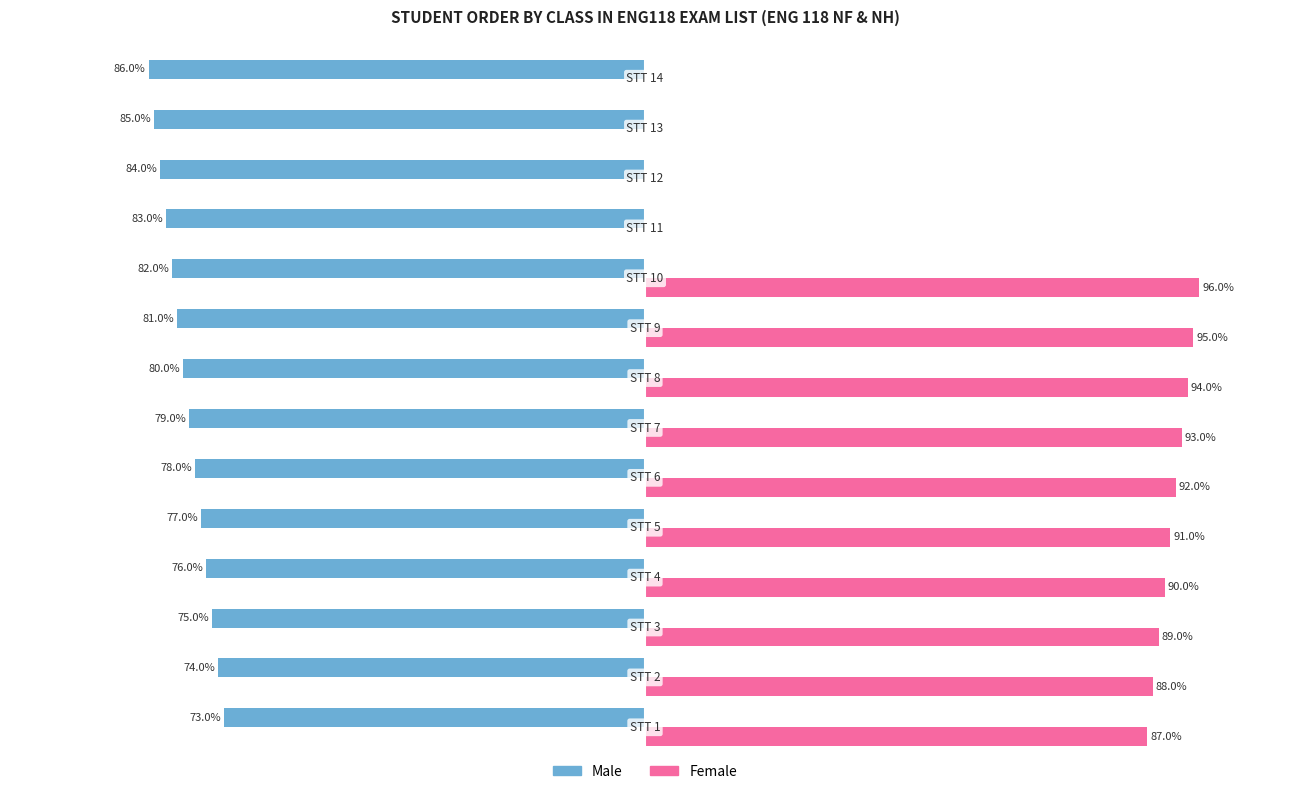

What are all the series names shown in the legend?

Male, Female